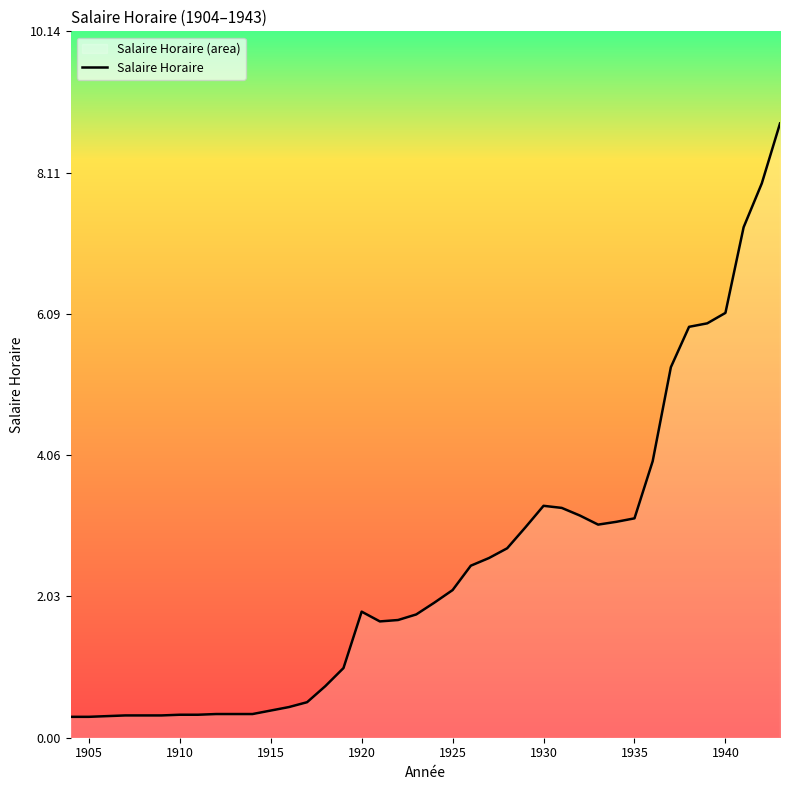

How many lines are shown in the chart?

1